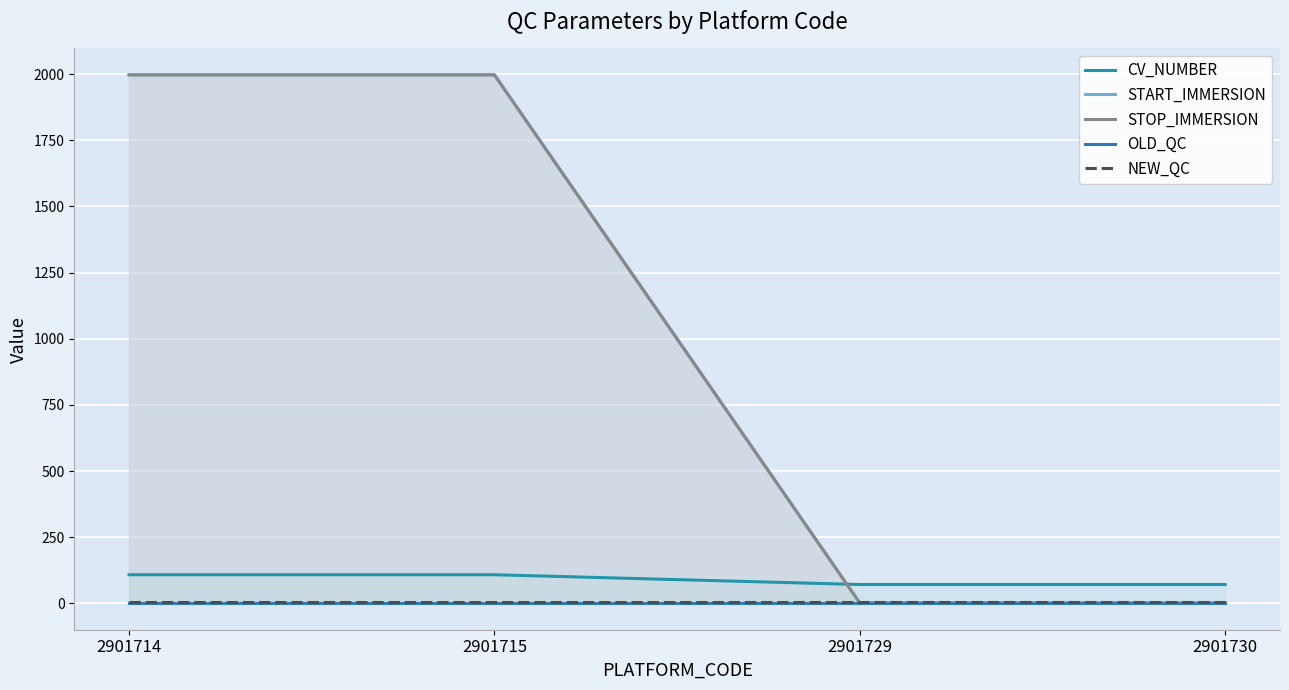

What is the value of the START_IMMERSION point at the 1st from the left?

1997.5